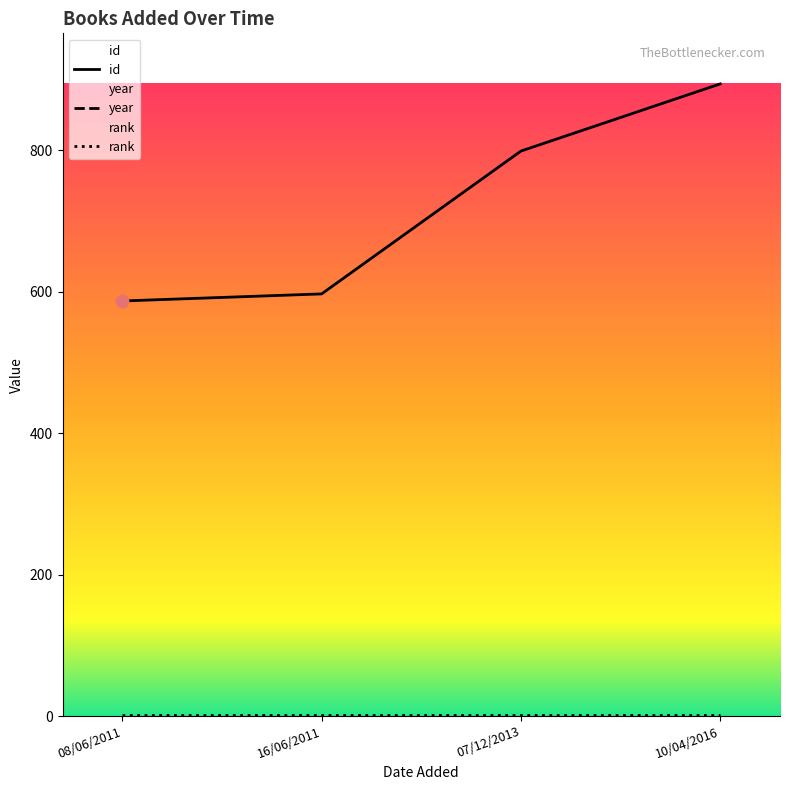

At which category is the sum across all series the highest?

10/04/2016